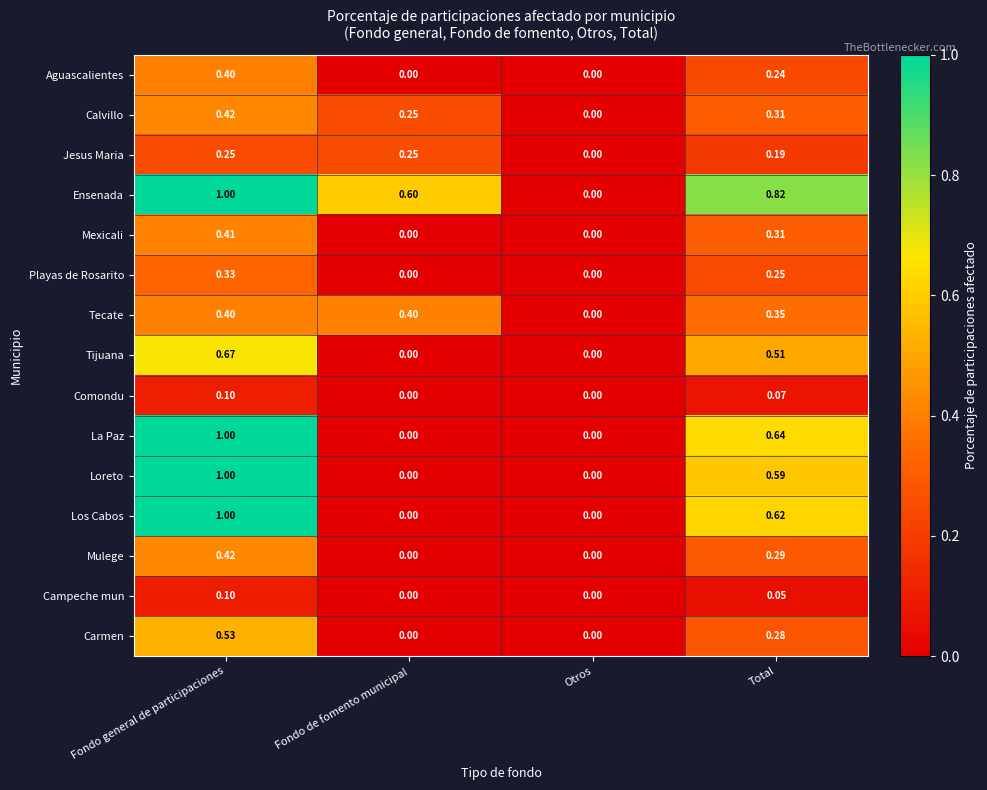

Which series has the largest total across all categories?

Ensenada